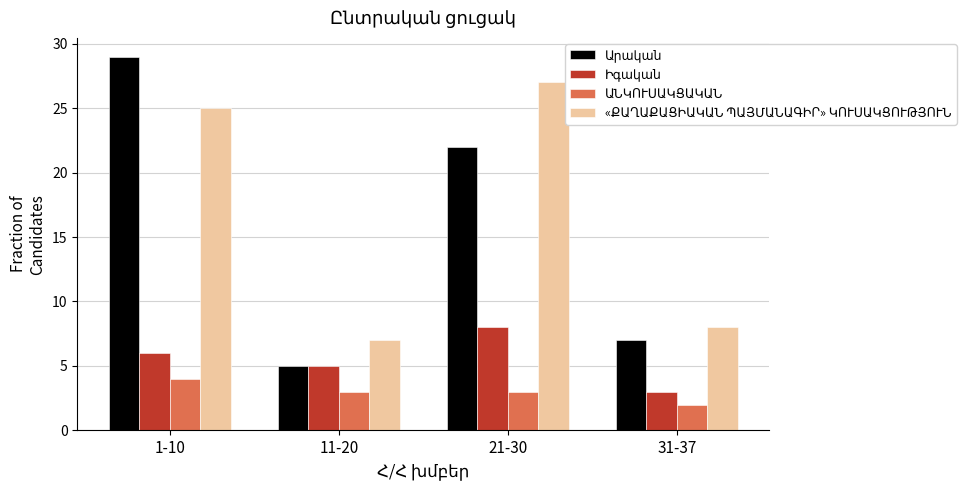

Count the number of categories in the chart.

4